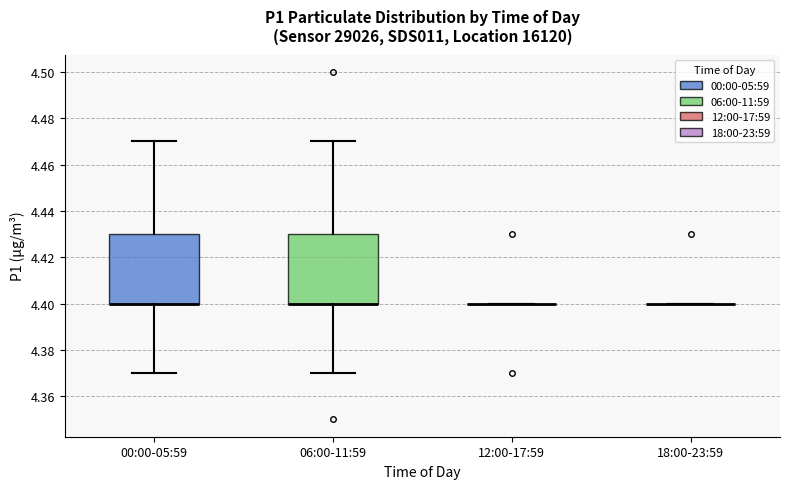

Reading left to right, transcribe this box plot: for each box, give where its median line is, the range the box spans, and where its two whiskers end, as read against the y-axis. The values are not printed on the chart, so give them approximately, as read against the axis.

00:00-05:59: median 4.40 (drawn on the box's lower edge), box 4.40 to 4.43, whiskers 4.37 to 4.47
06:00-11:59: median 4.40 (drawn on the box's lower edge), box 4.40 to 4.43, whiskers 4.37 to 4.47
12:00-17:59: box collapsed to a line at 4.40, whiskers 4.40 to 4.40
18:00-23:59: box collapsed to a line at 4.40, whiskers 4.40 to 4.40